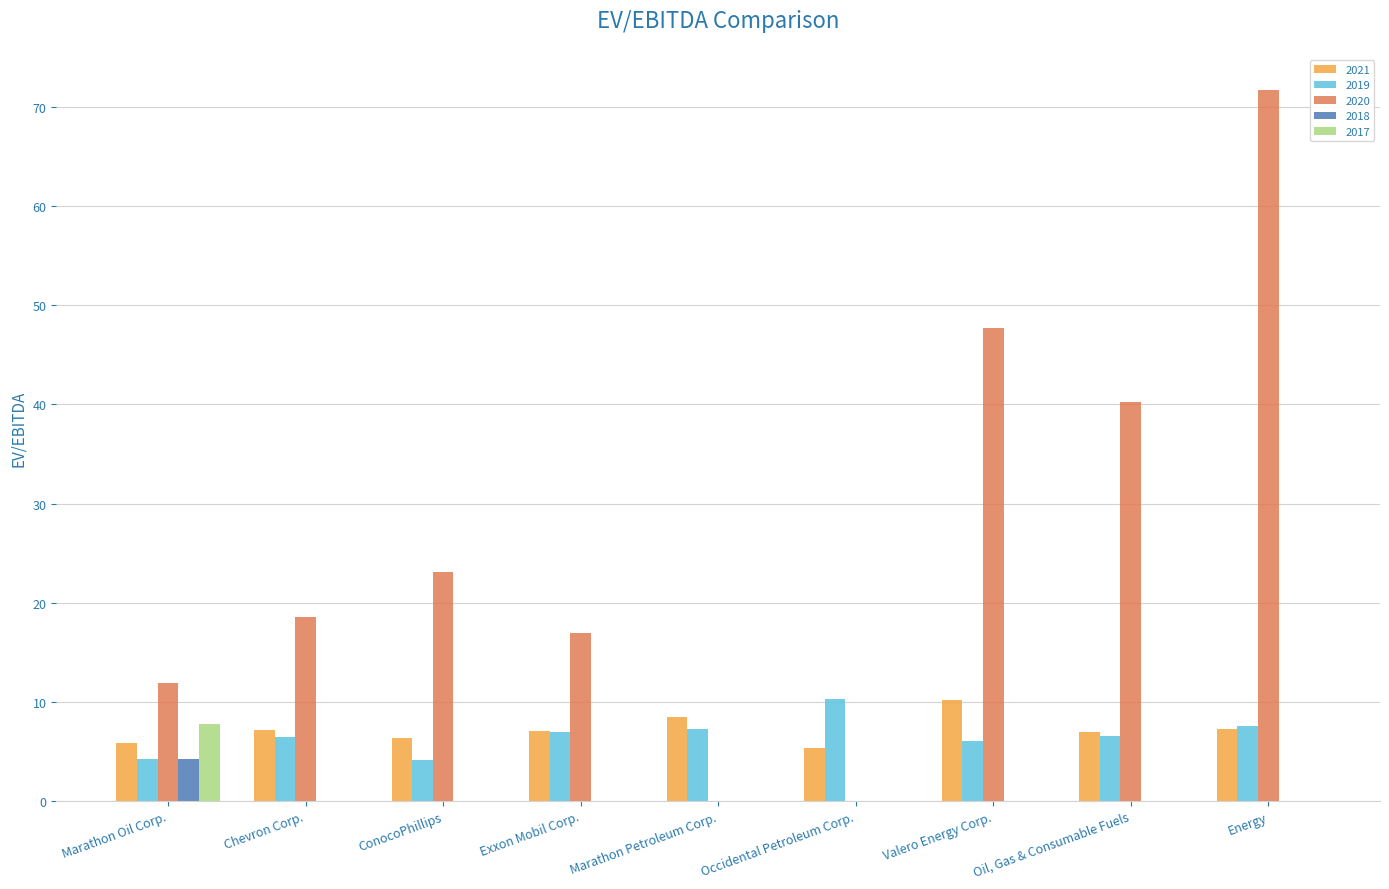

The 2018 series shows 0.0 at ConocoPhillips. True or false?

True